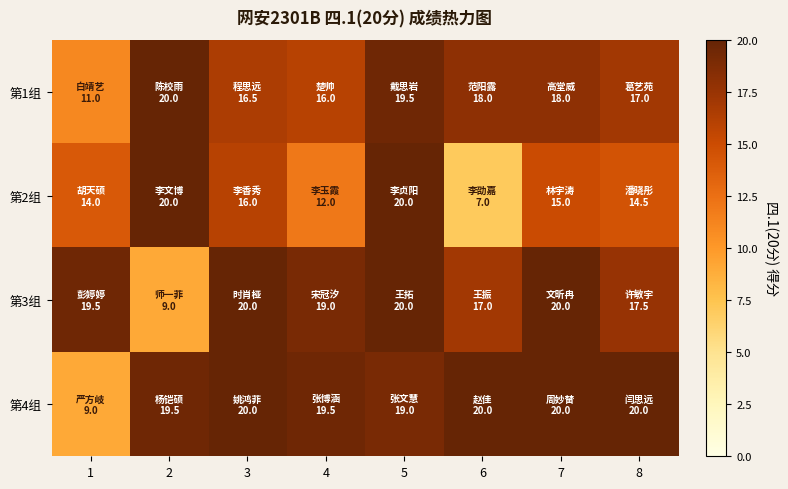

How many data points does each series have?

8